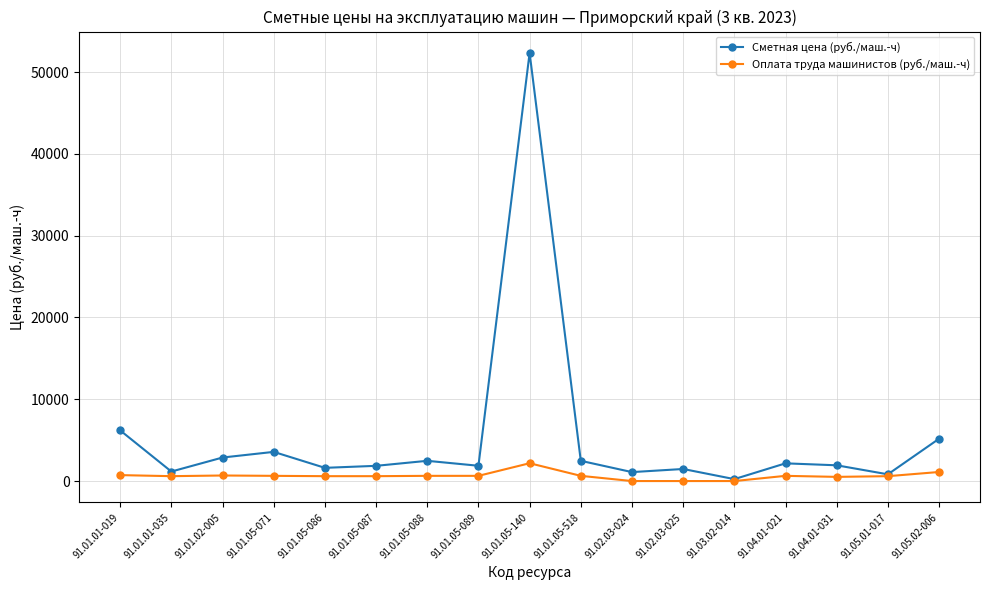

Where does the Оплата труда машинистов (руб./маш.-ч) series first go above 637?

91.01.01-019